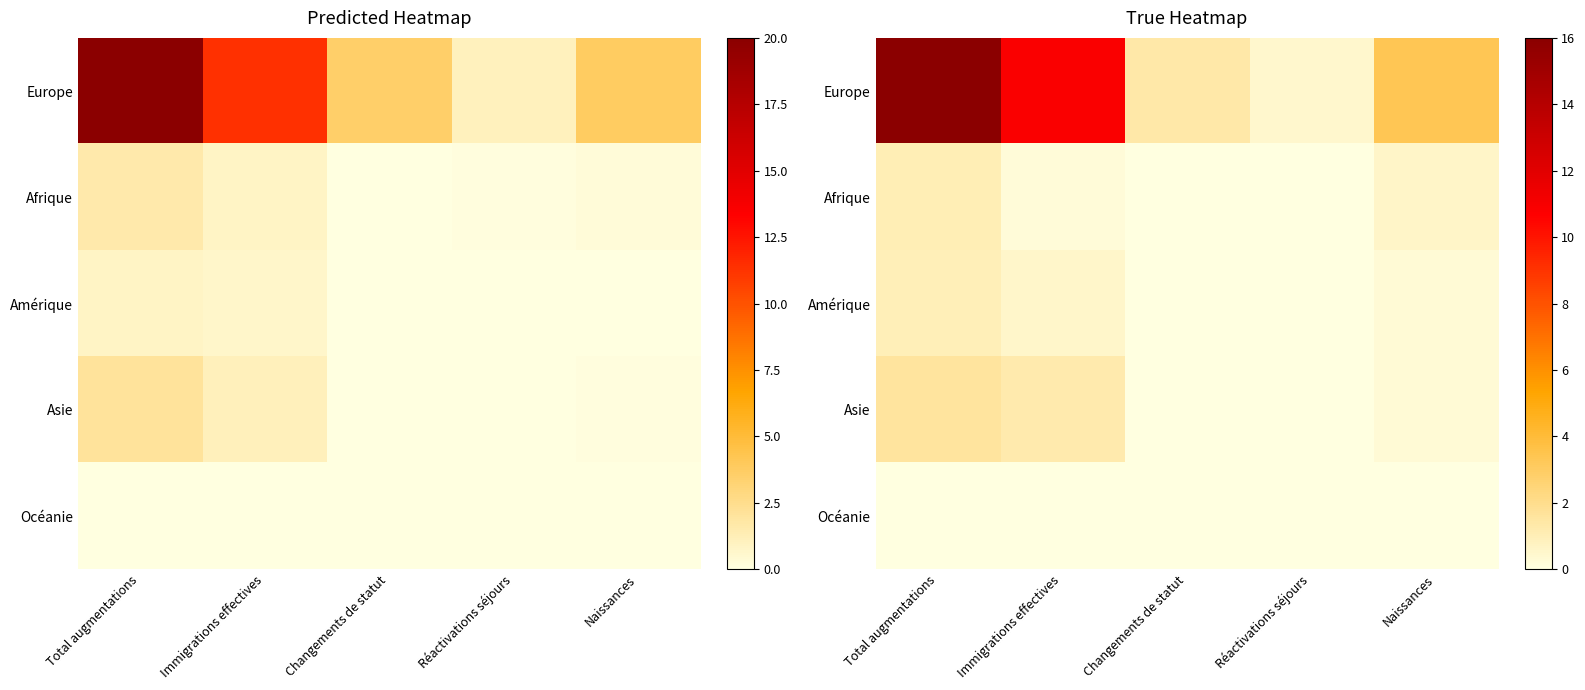

Which category has the lowest value in the Océanie series?

Changements de statut